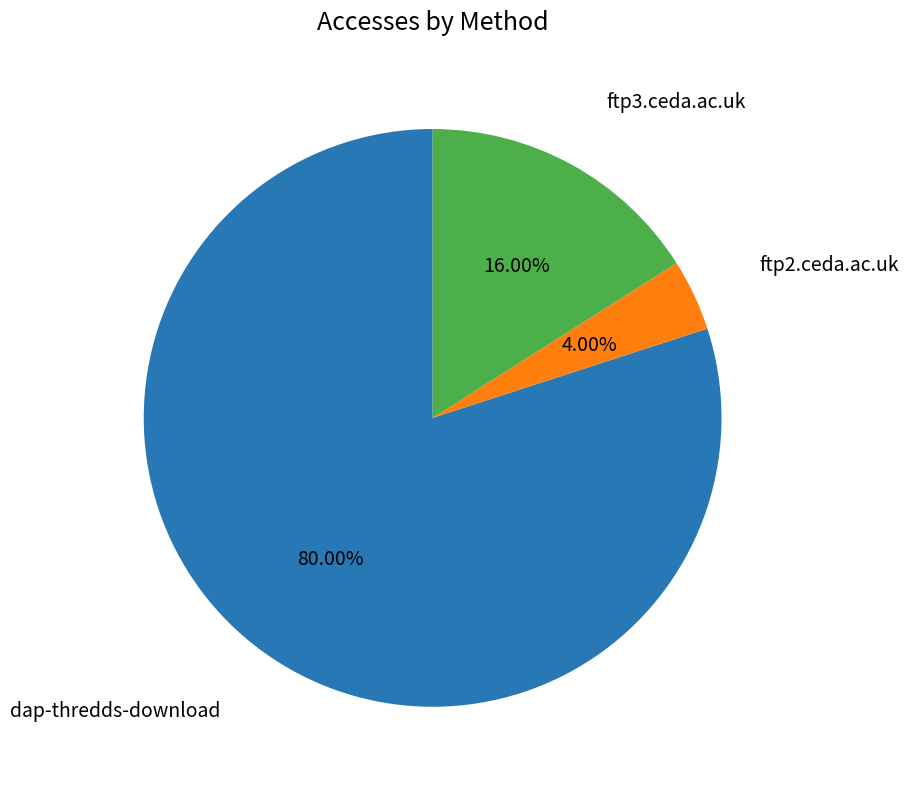

To the nearest percent, what portion does dap-thredds-download represent?

80%